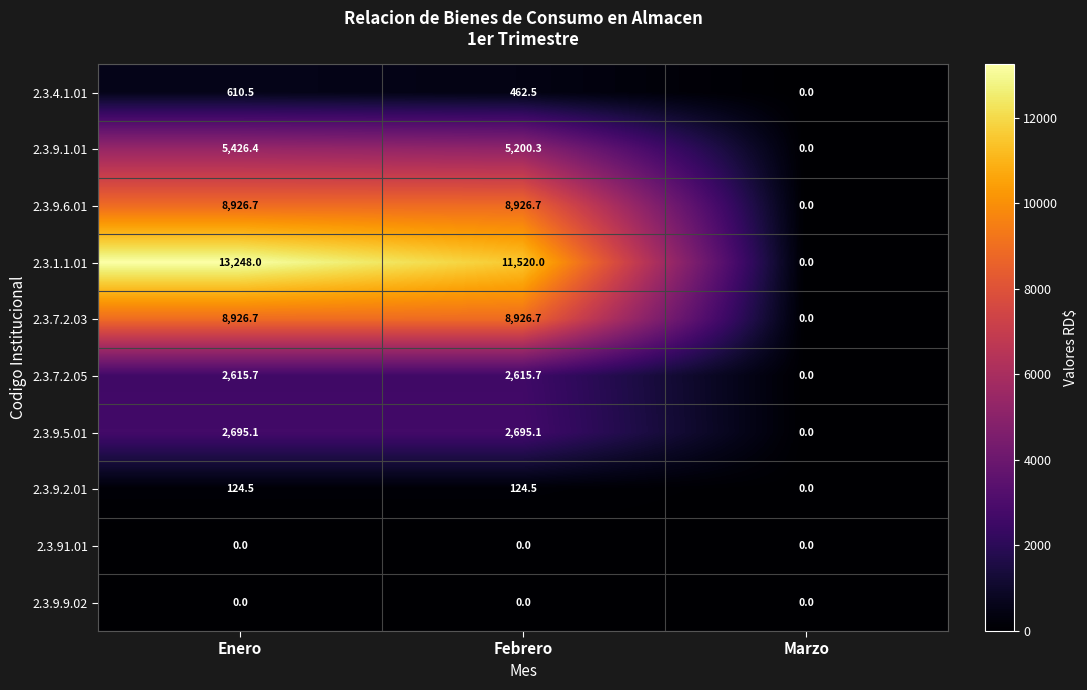

The 2.3.9.6.01 series shows 0.0 at Marzo. True or false?

True